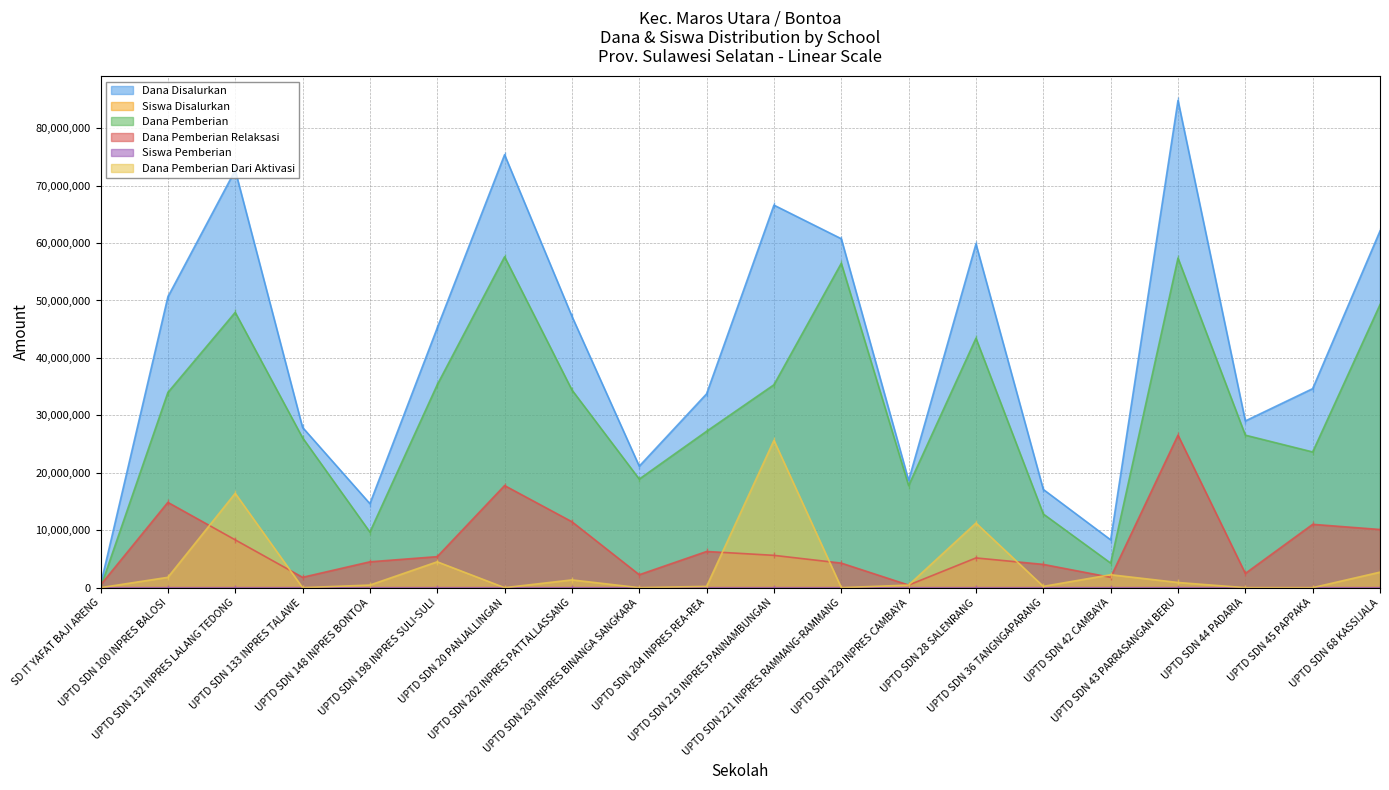

At which label does Dana Disalurkan first exceed 45225000?

UPTD SDN 100 INPRES BALOSI